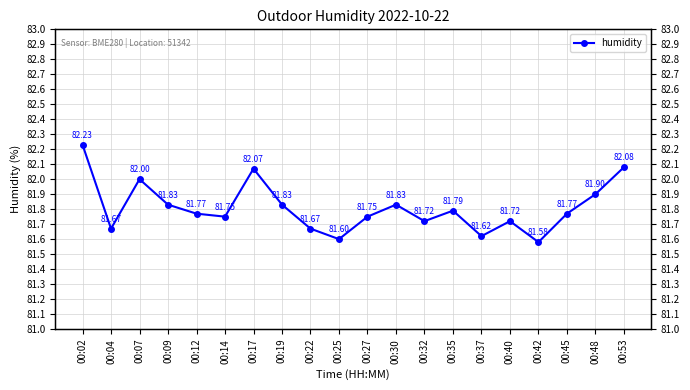

What is the change in value from 00:14 to 00:48?

+0.2